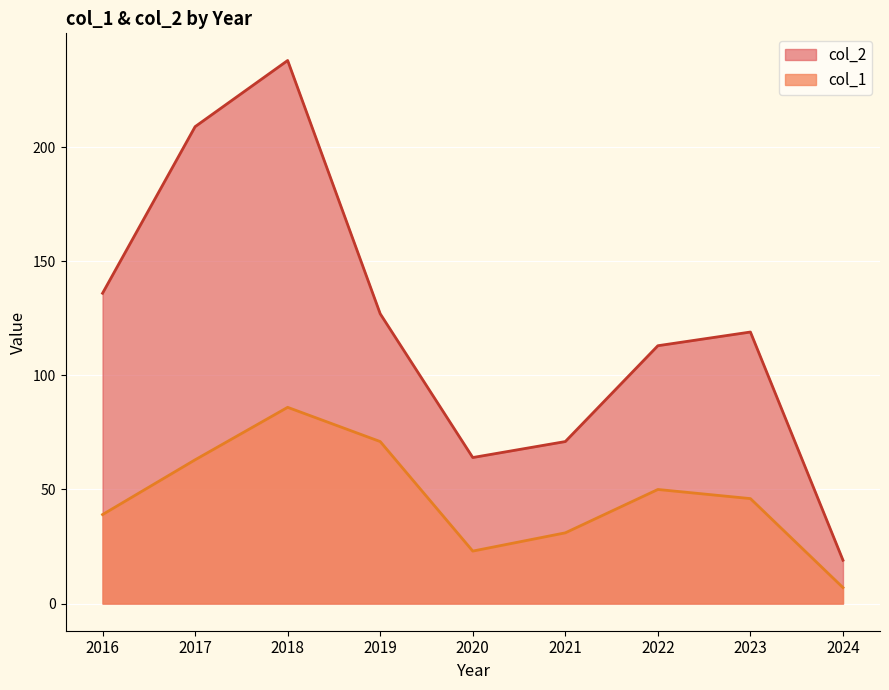

What are all the series names shown in the legend?

col_2, col_1